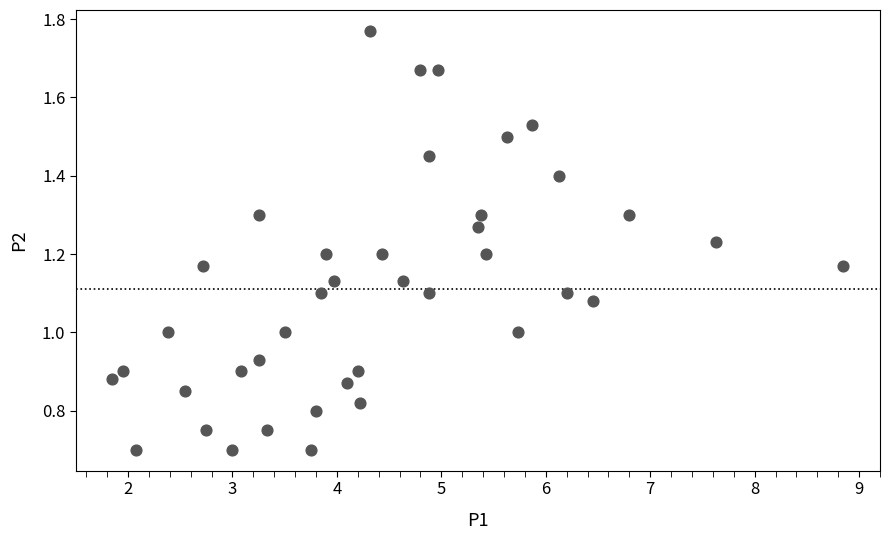

What is the range of X values (max minus min)?

7.0